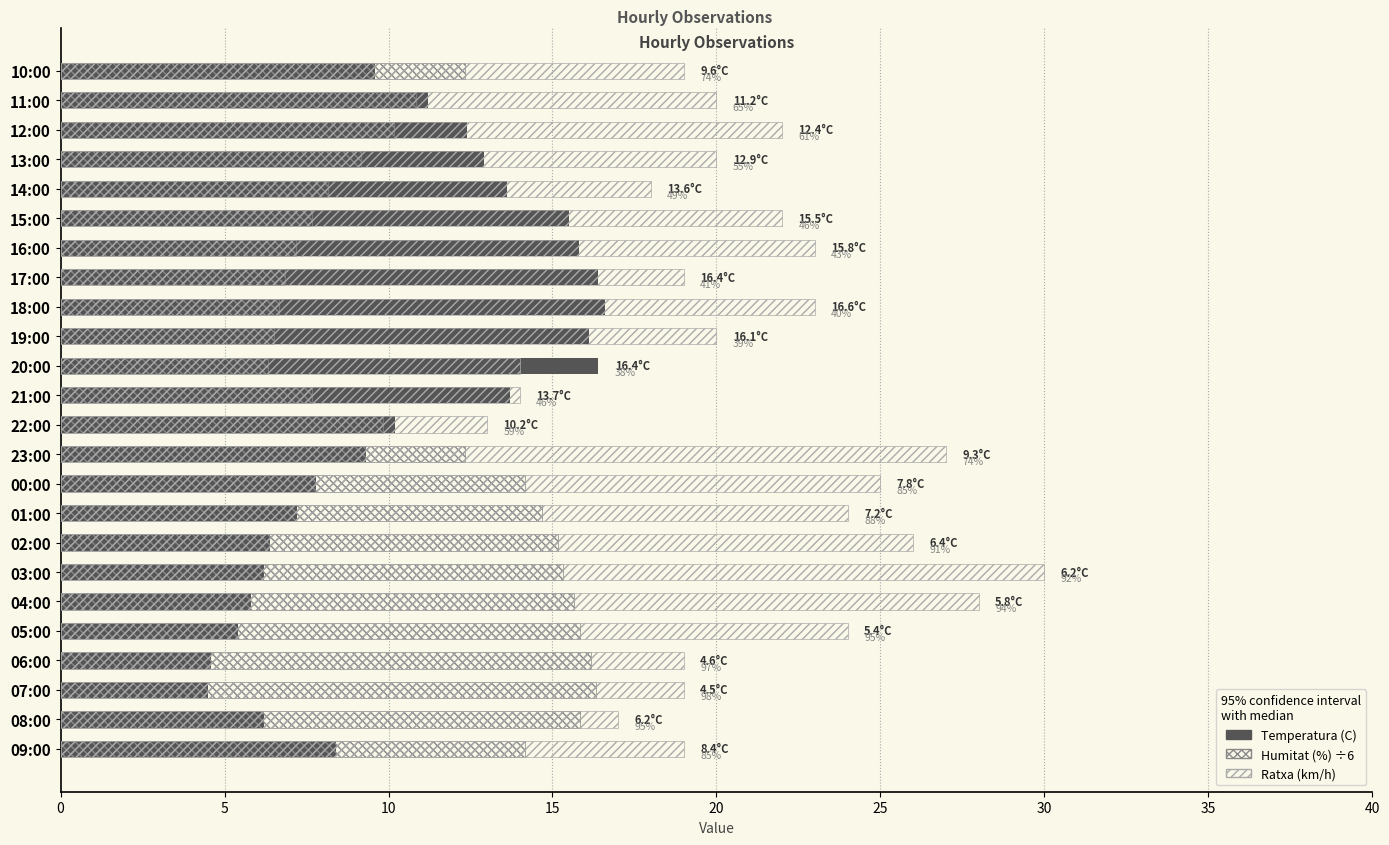

Rank the series by their maximum value, from lowest to highest.

Humitat (%) ÷6, Temperatura (C), Ratxa (km/h)